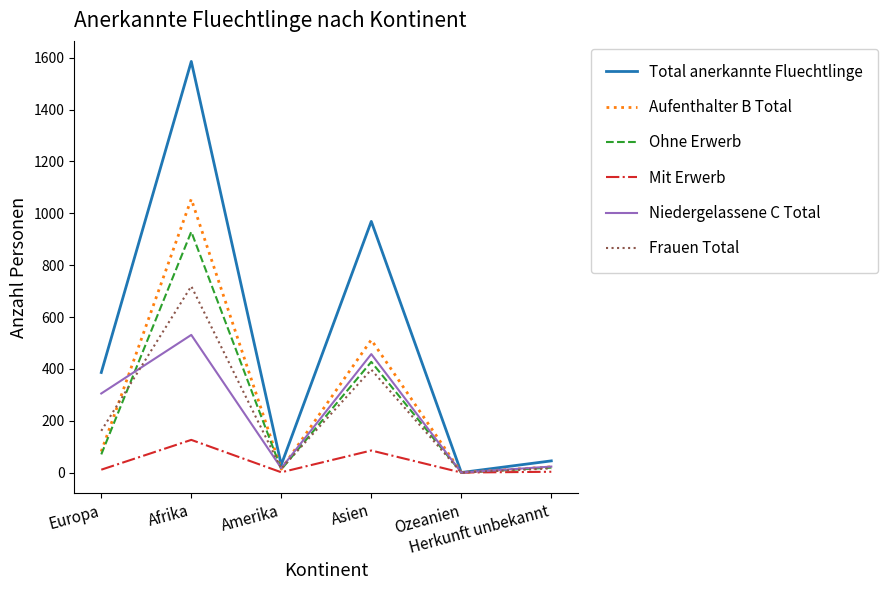

At which category is the sum across all series the highest?

Afrika